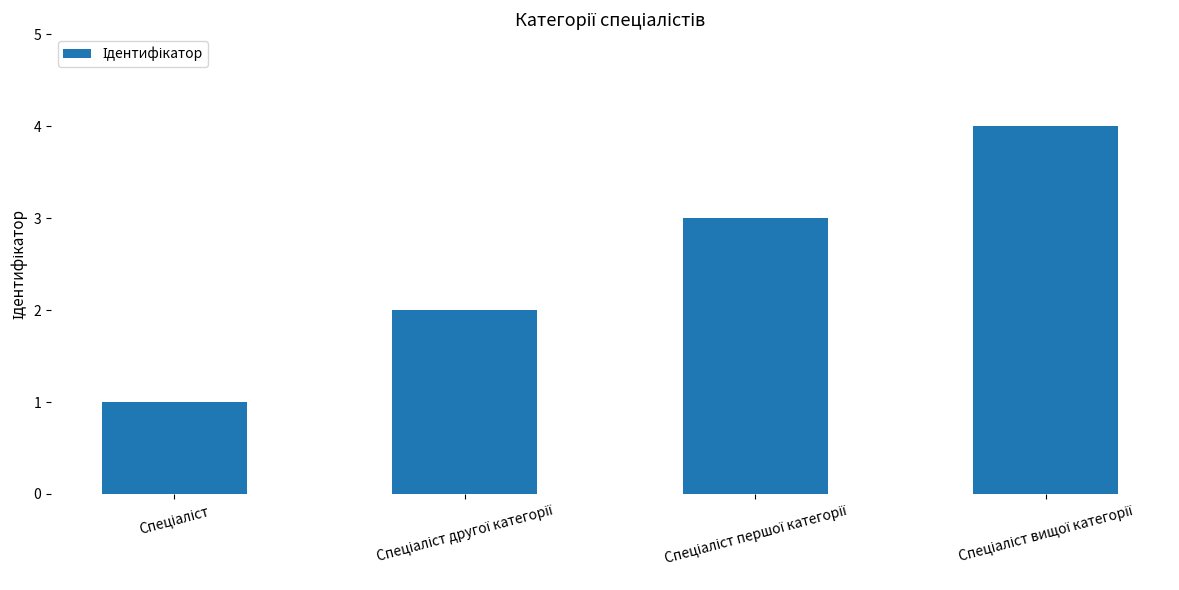

What is the difference between the maximum and minimum values?

3